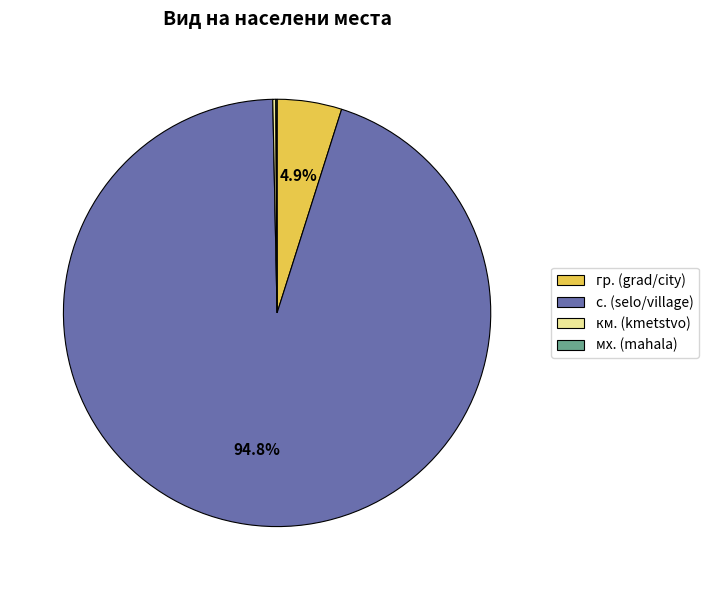

Is there a majority slice in this chart?

Yes